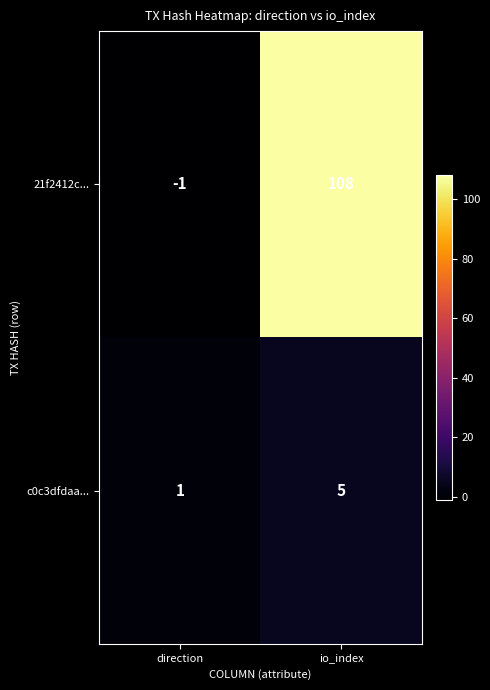

List the labels in order of 21f2412c... value, largest first.

io_index, direction